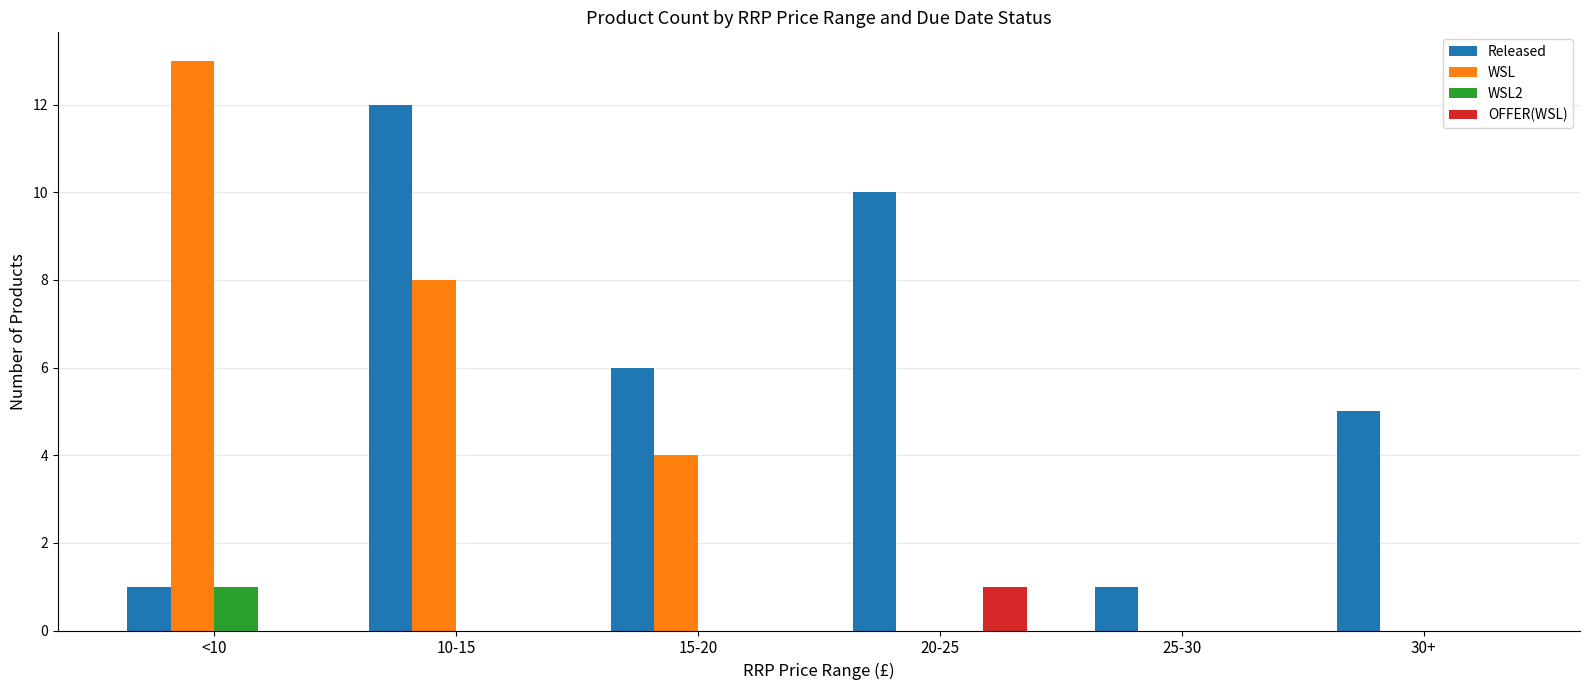

Which label corresponds to the largest value in the chart?

<10